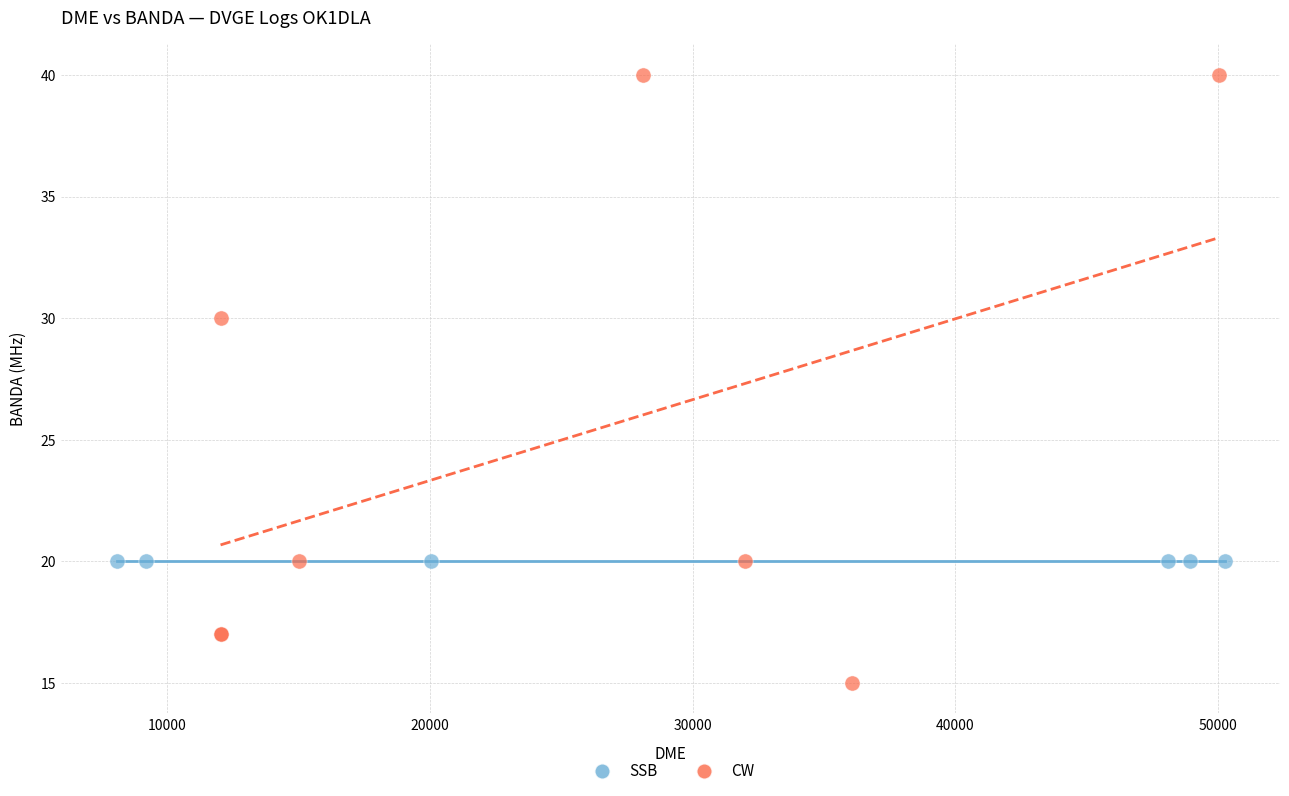

What are all the series names shown in the legend?

SSB, CW